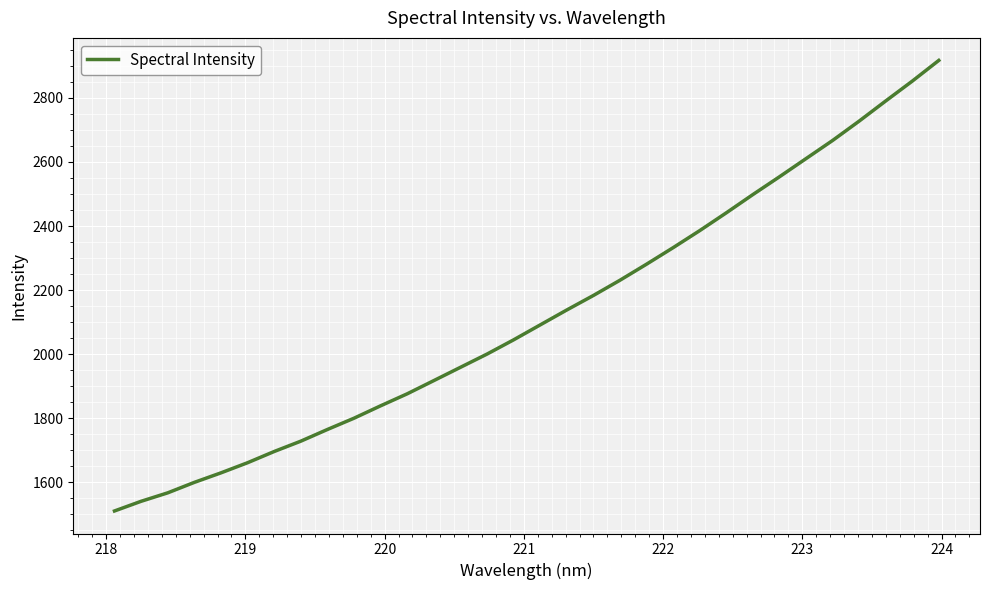

What is the smallest value displayed?

1510.4